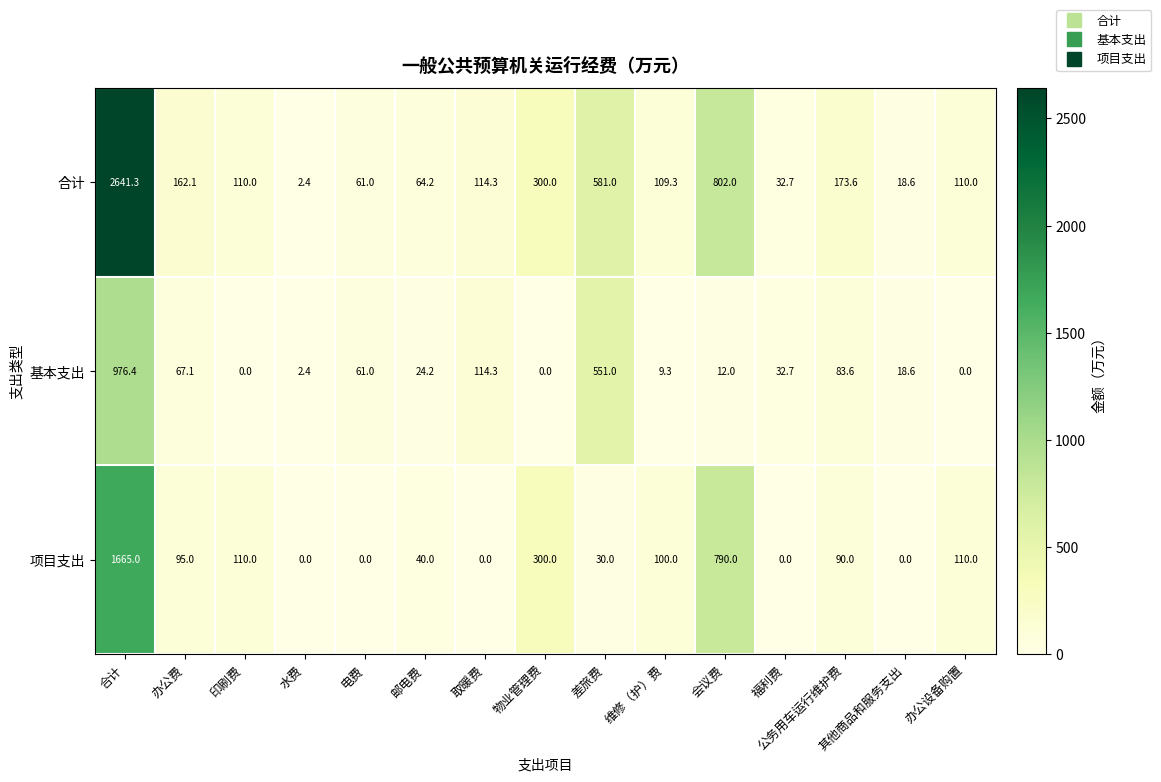

At which label is 合计 closest to 1321?

会议费